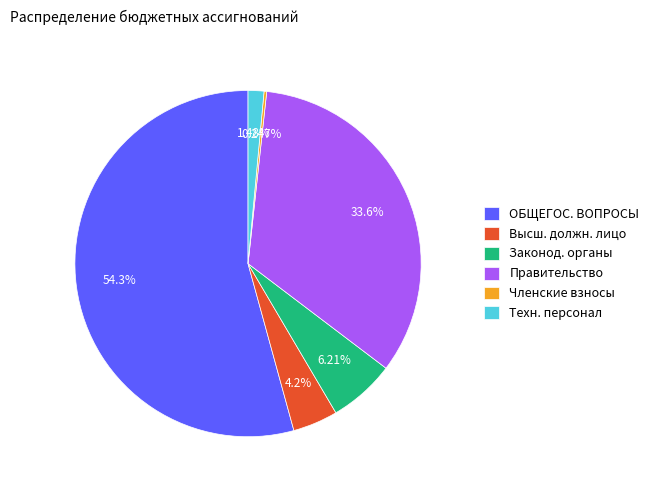

Which category has the biggest portion of the pie?

ОБЩЕГОС. ВОПРОСЫ